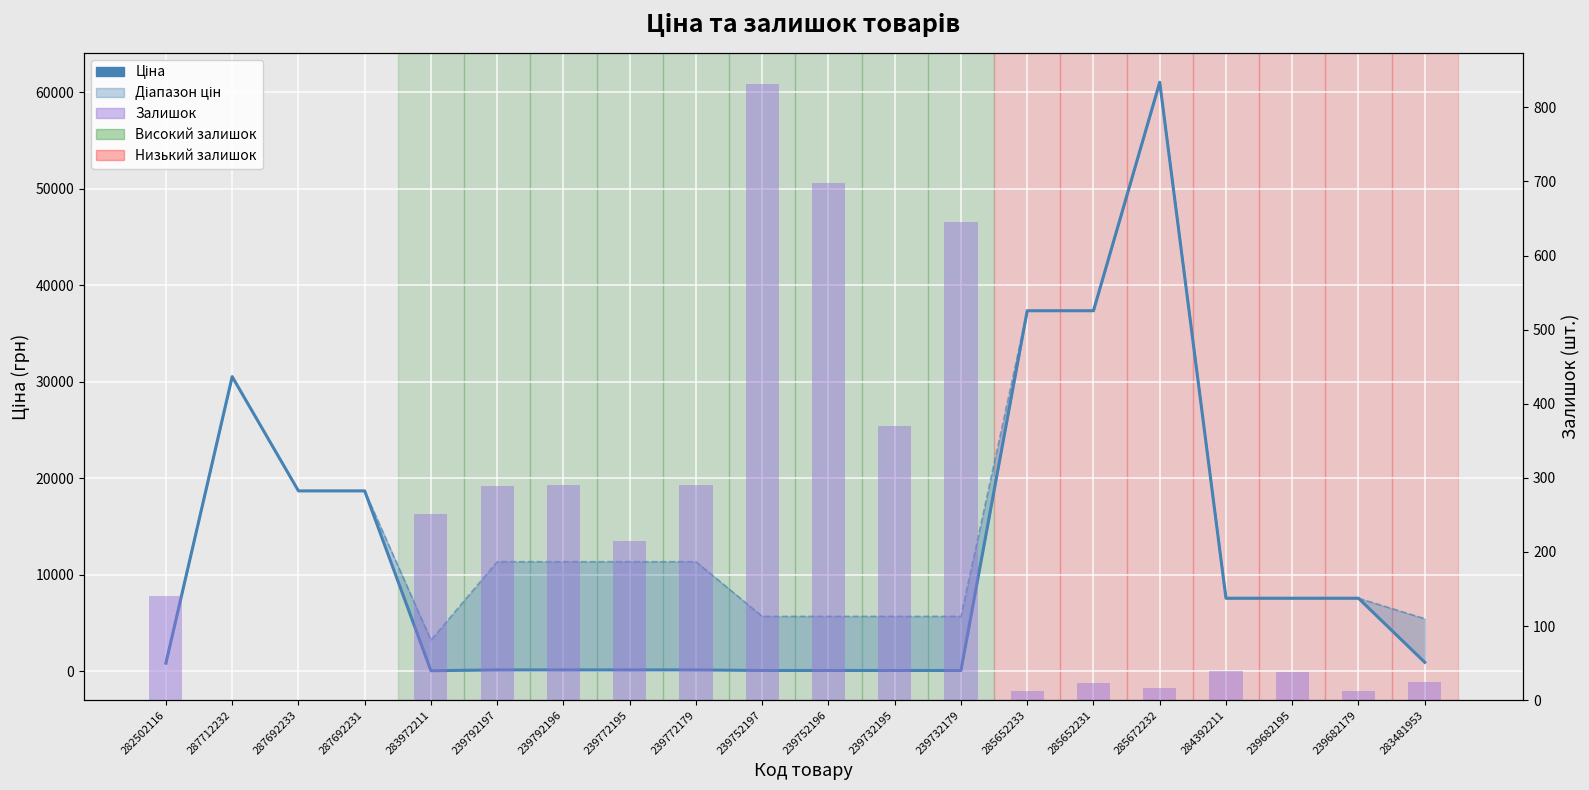

What is the total value across all series at 239772195?

11662.3